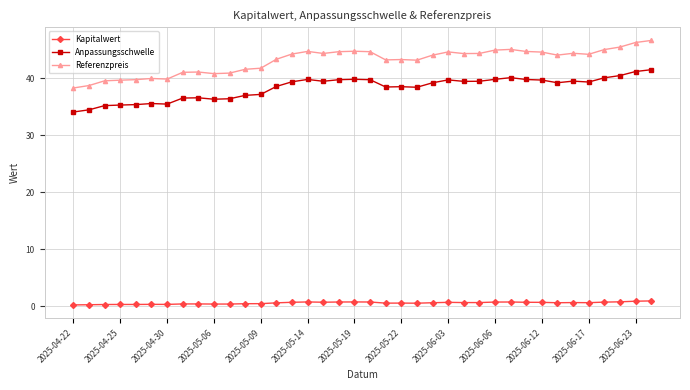

At how many categories does at least one series exceed 3?

38